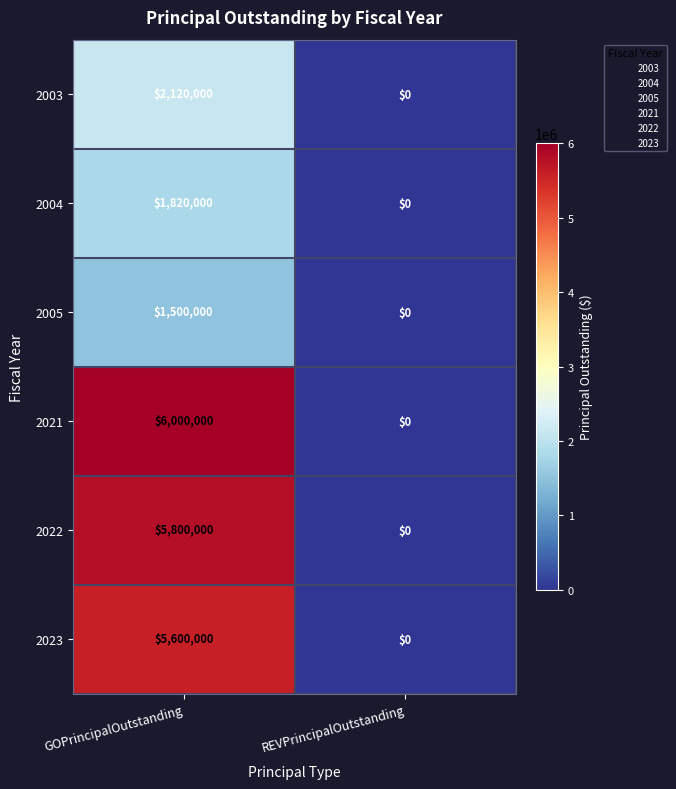

What is the maximum value shown in the chart?

6000000